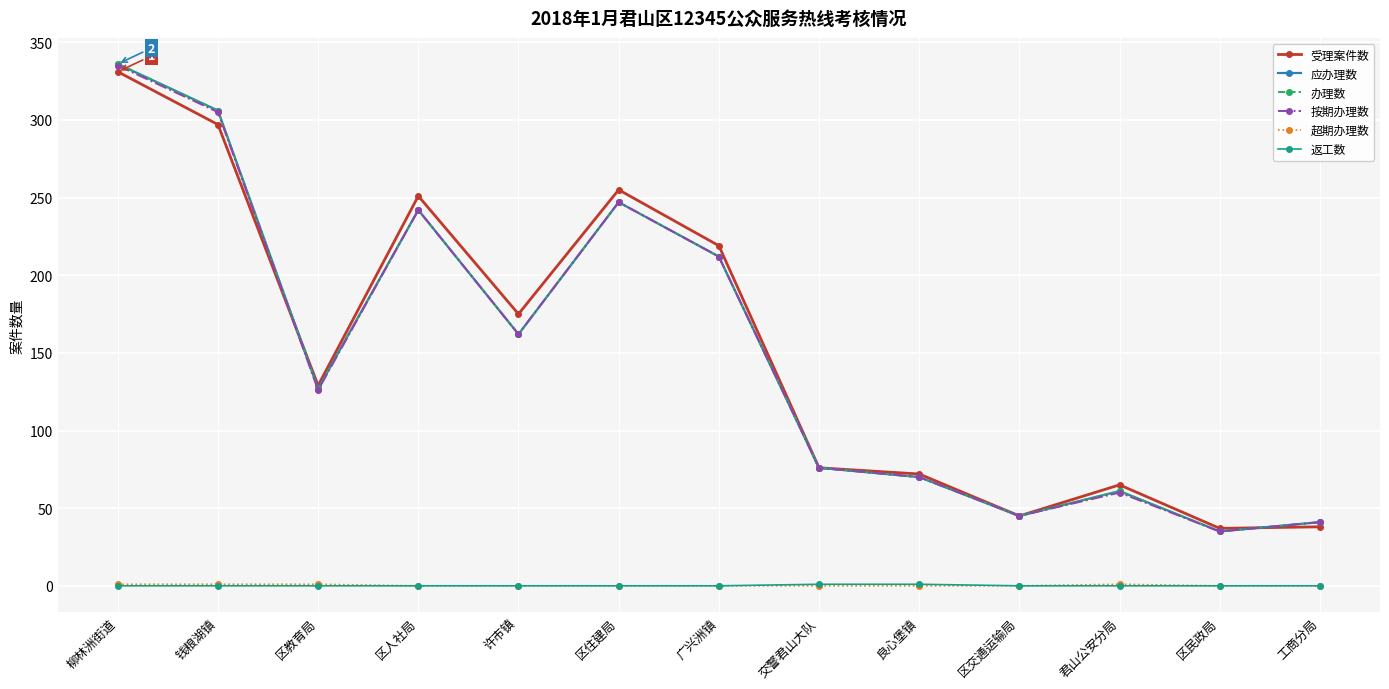

Reading left to right, transcribe all the data shown in this chart.

受理案件数: 331	297	129	251	175	255	219	76	72	45	65	37	38
应办理数: 336	306	127	242	162	247	212	76	70	45	61	35	41
办理数: 336	306	127	242	162	247	212	76	70	45	61	35	41
按期办理数: 335	305	126	242	162	247	212	76	70	45	60	35	41
超期办理数: 1	1	1	0	0	0	0	0	0	0	1	0	0
返工数: 0	0	0	0	0	0	0	1	1	0	0	0	0